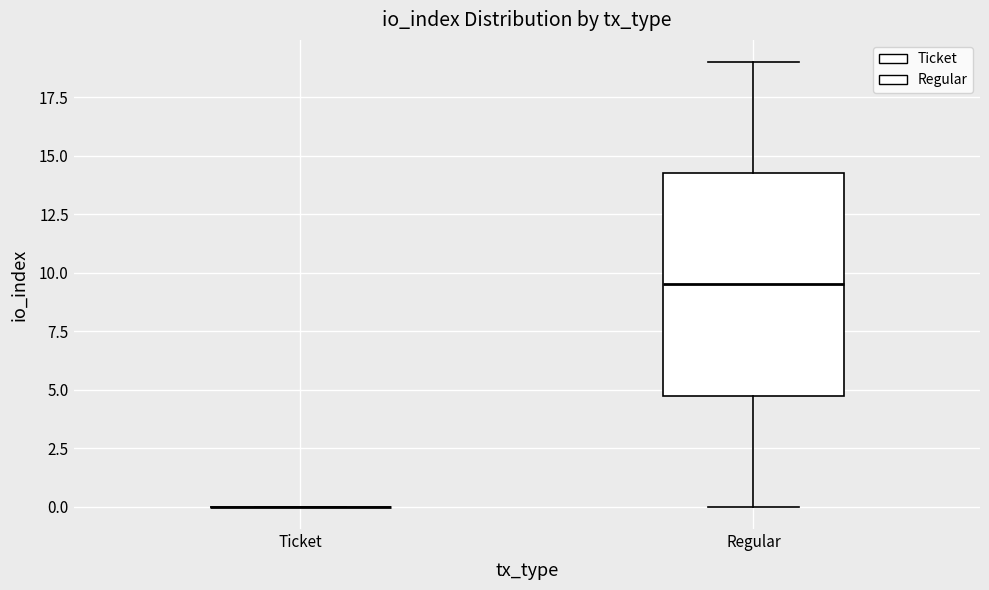

Reading left to right, transcribe this box plot: for each box, give where its median line is, the range the box spans, and where its two whiskers end, as read against the y-axis. The values are not printed on the chart, so give them approximately, as read against the axis.

Ticket: box collapsed to a line at 0.0, whiskers 0.0 to 0.0
Regular: median 9.5, box 5.0 to 14.5, whiskers 0.0 to 19.0